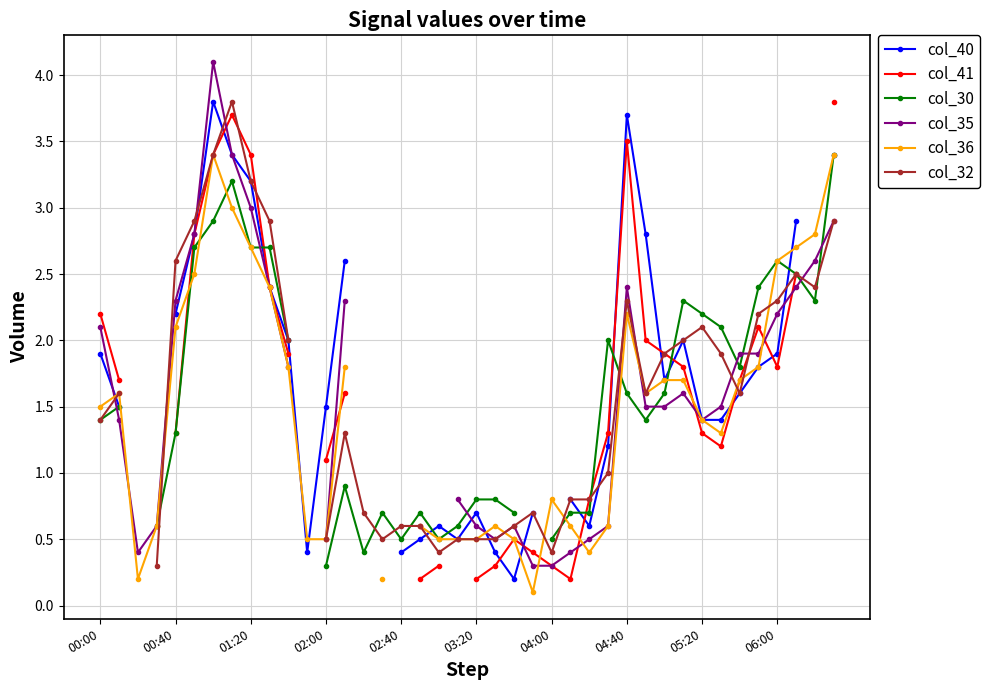

What is the value of the col_36 point at the 9th from the left?

2.7